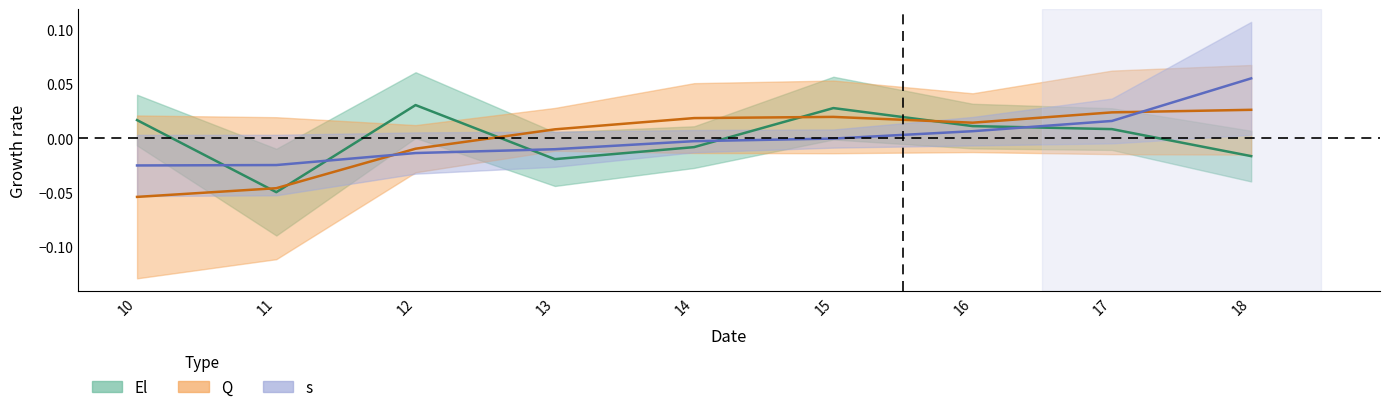

The value of El at 15 is 0.0. True or false?

True